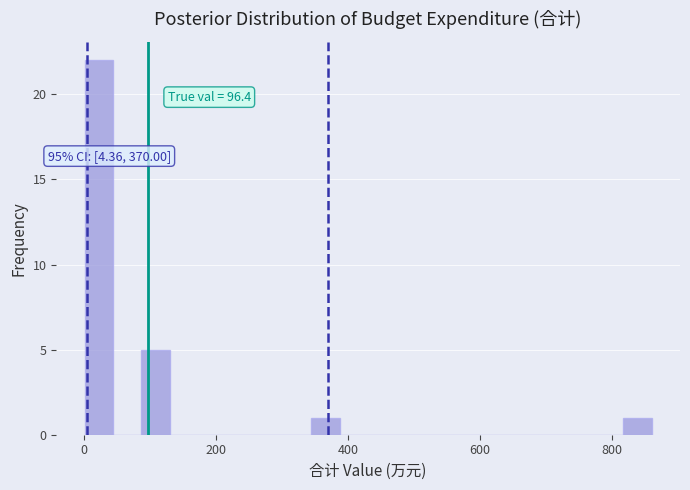

Read against the x-axis, roughly where is the centre of the tallest bar?

20